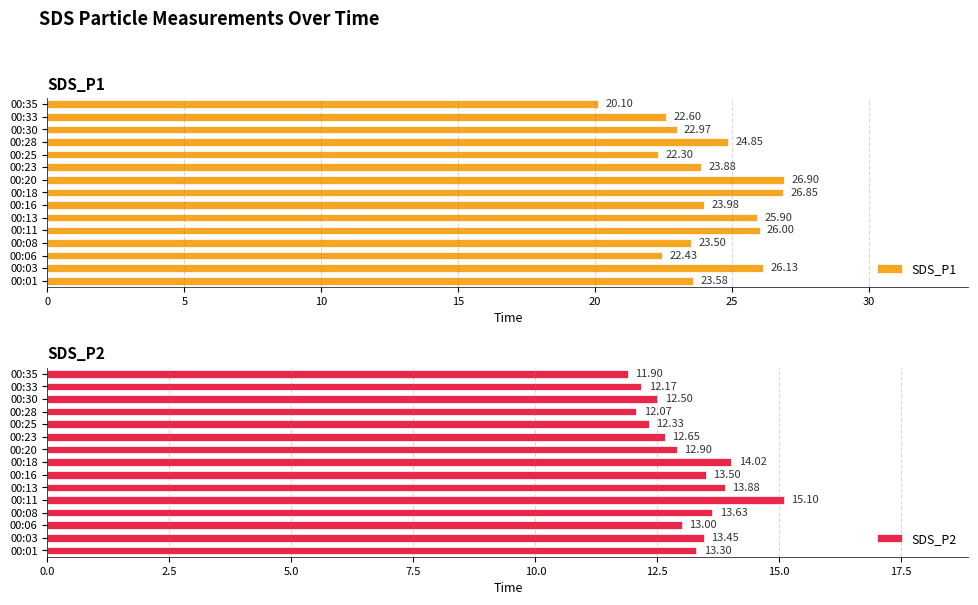

What is the sum of the SDS_P1 values at 00:30 and 00:25?

45.3